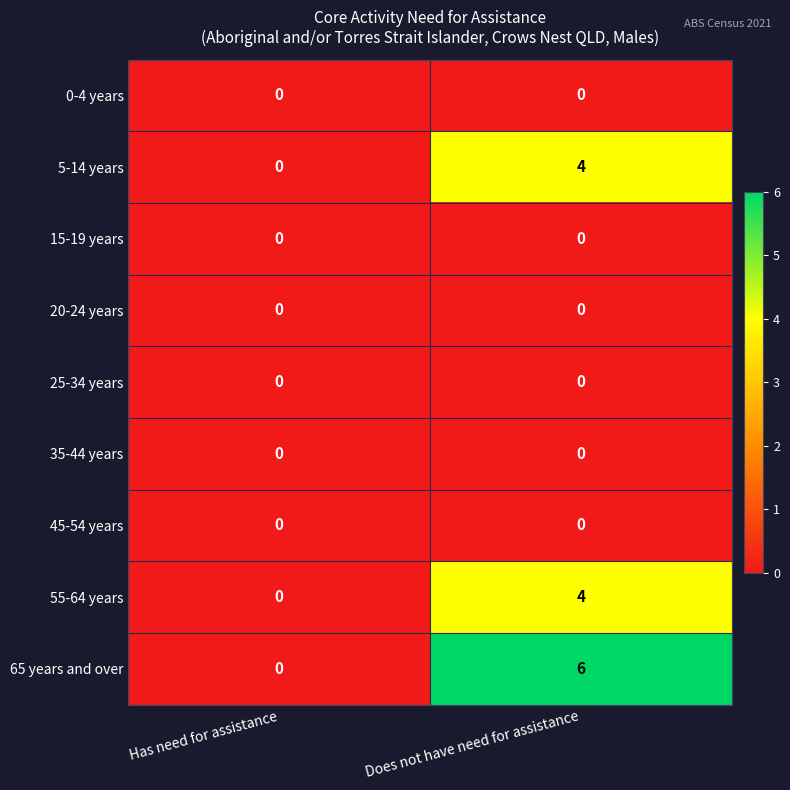

What is the difference between the 5-14 years values at Does not have need for assistance and Has need for assistance?

4